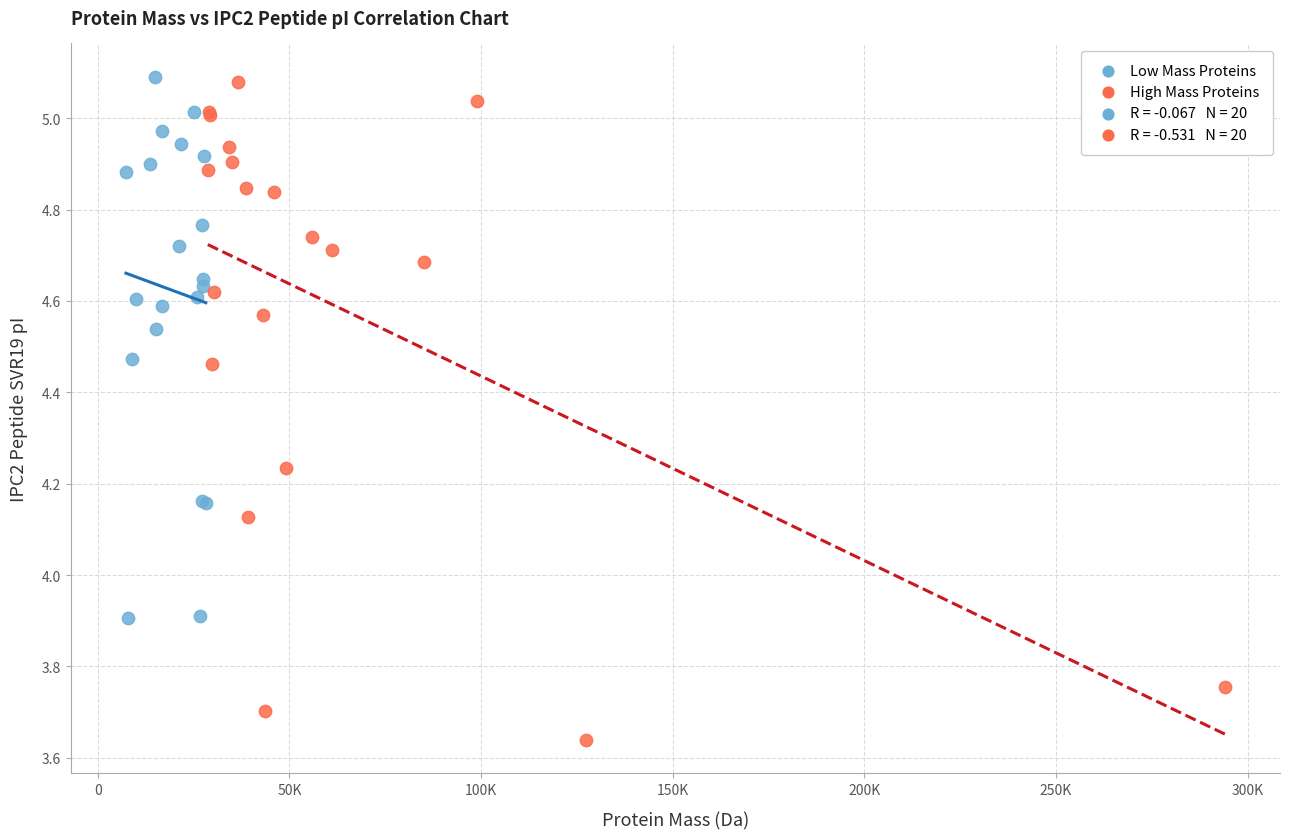

Which series has the widest spread of Y values?

High Mass Proteins